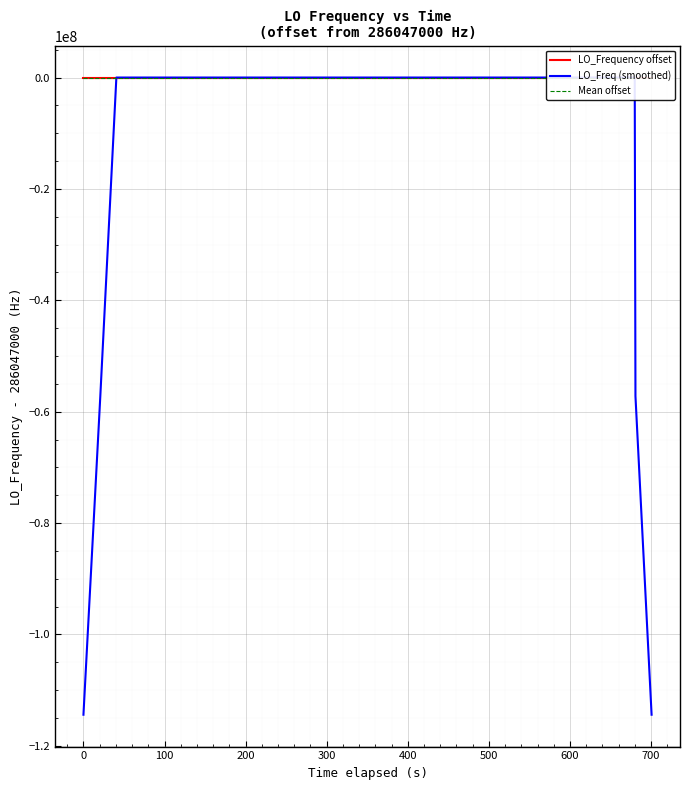

At how many categories does at least one series exceed -27759753?

40